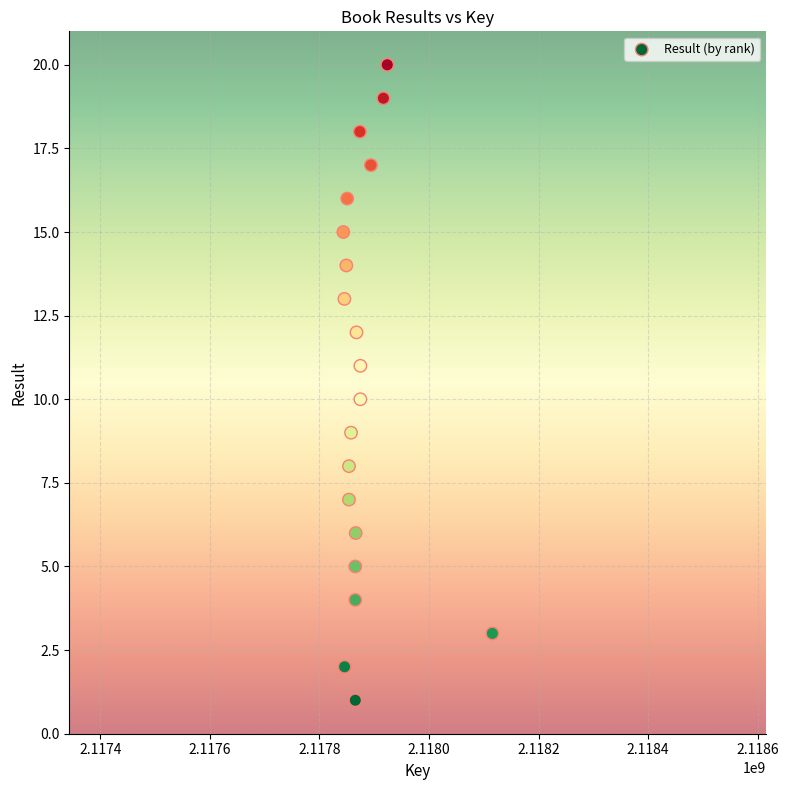

What is the range of X values (max minus min)?

272031